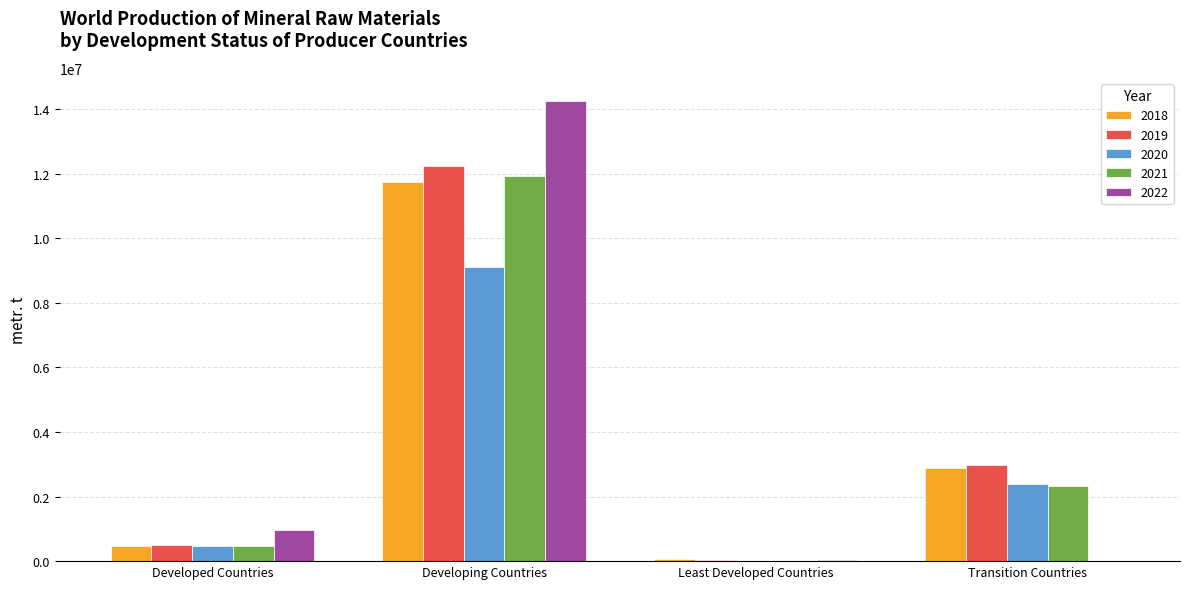

How many categories are shown in the chart?

4